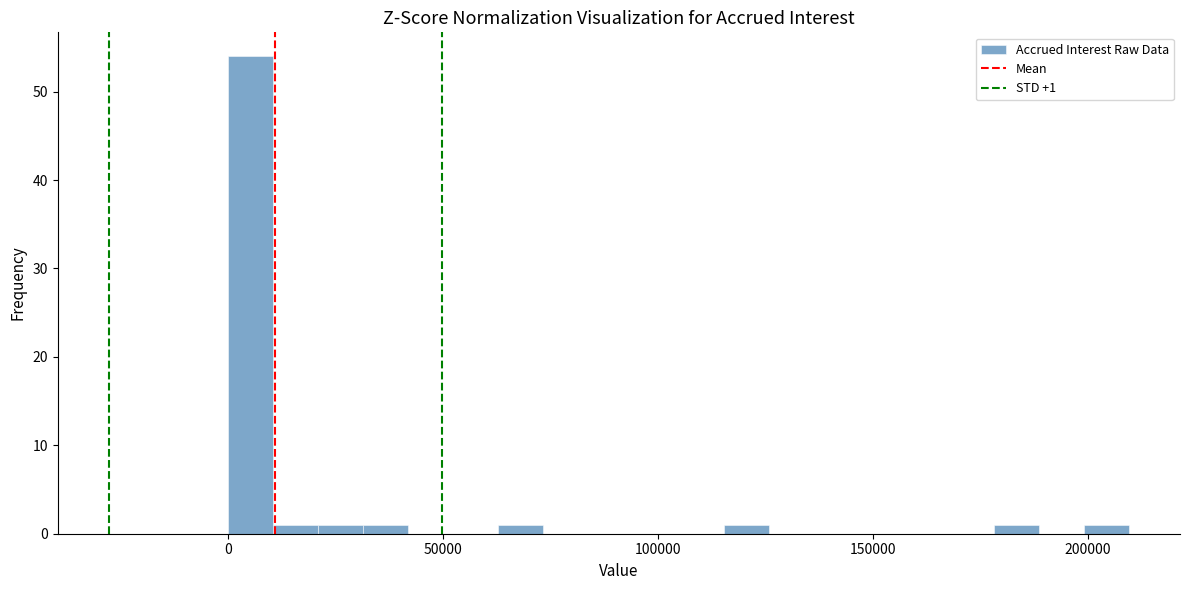

Read against the x-axis, roughly where is the centre of the tallest bar?

5000